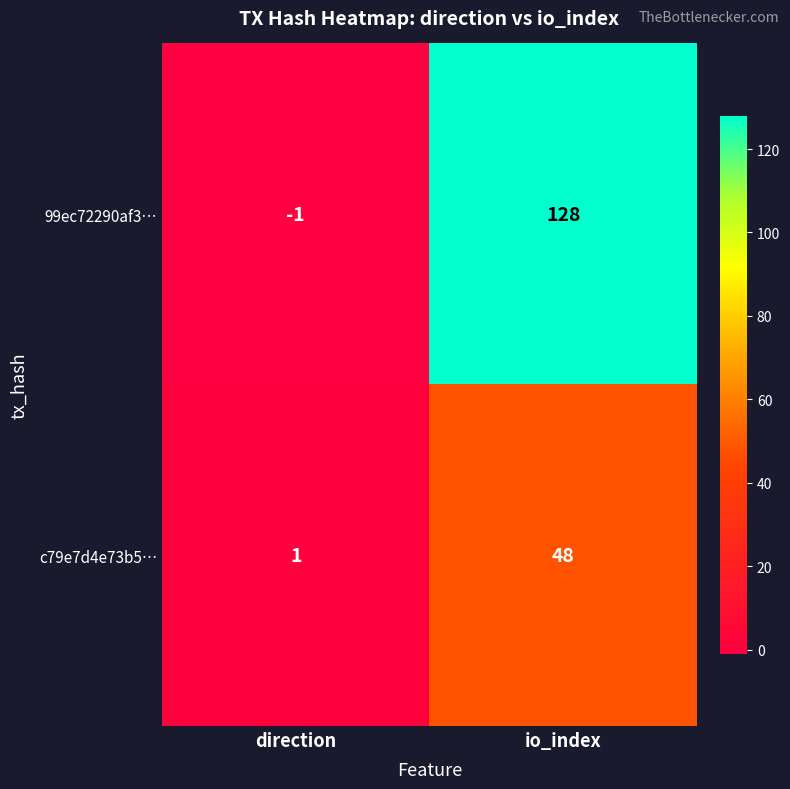

At which category is the sum across all series the highest?

io_index